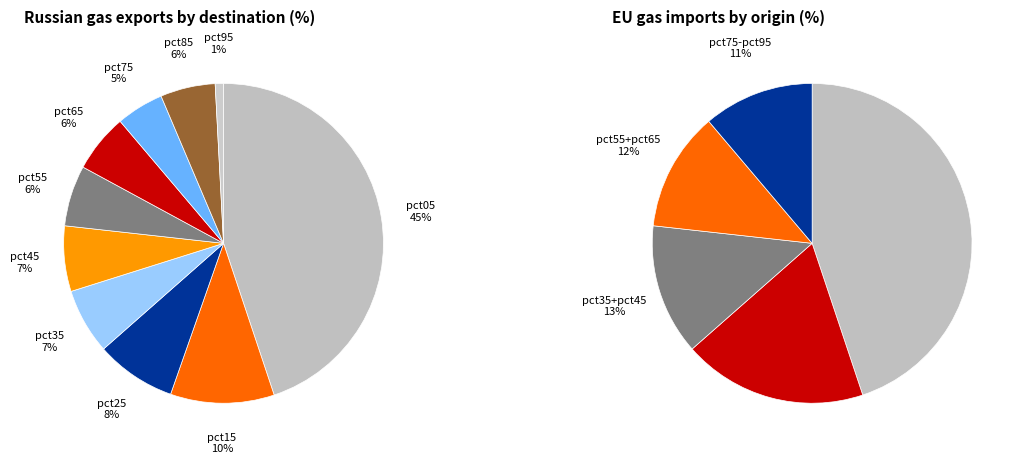

Is there any slice that represents more than half of the pie?

No